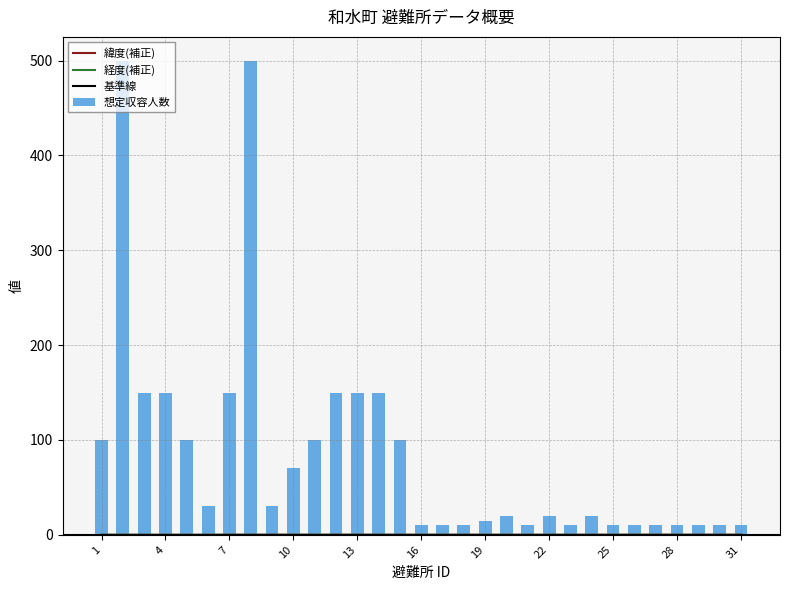

Which series has the largest total across all categories?

想定収容人数